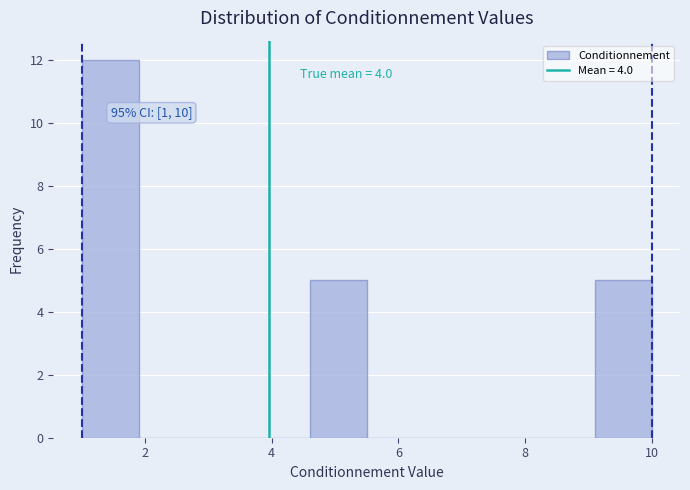

Which range on the x-axis has the tallest bar?

1.0 to 1.9